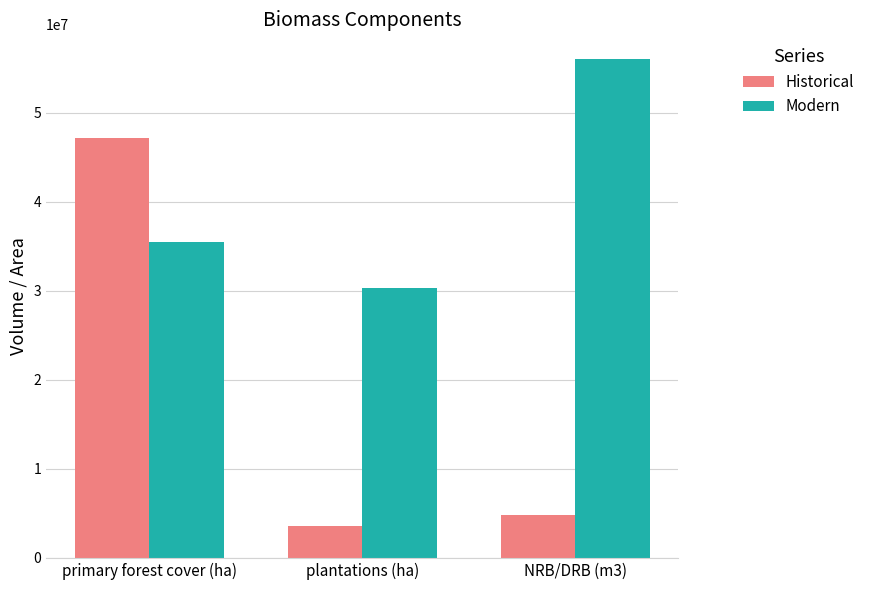

What are all the series names shown in the legend?

Historical, Modern